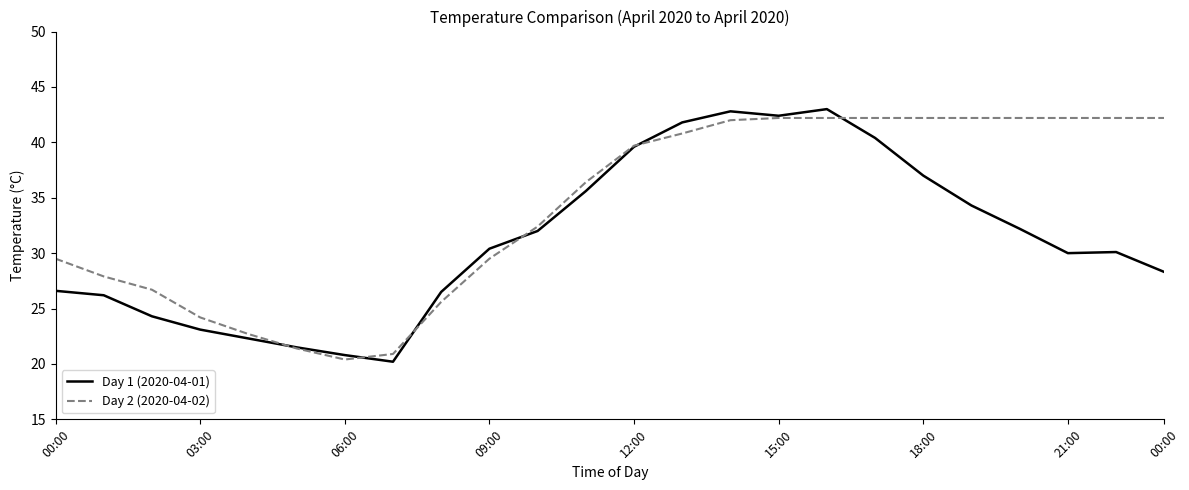

What is the average value of the Day 2 (2020-04-02) series?

34.2